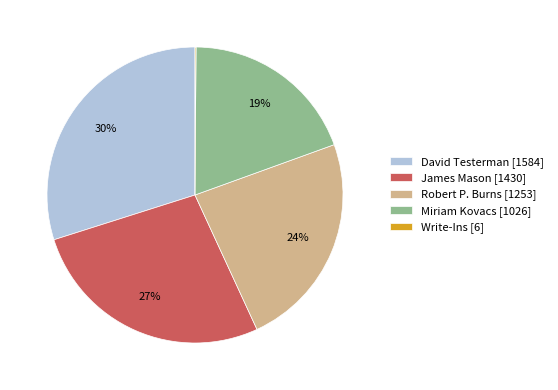

To the nearest percent, what percentage of the pie is David Testerman?

30%